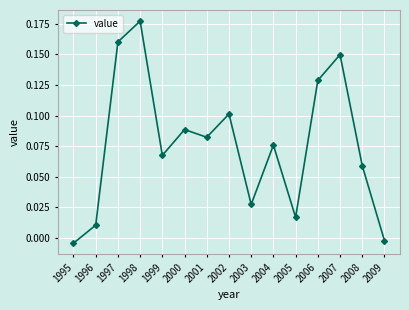

True or false: the data shows 0.0 at 2004.

False